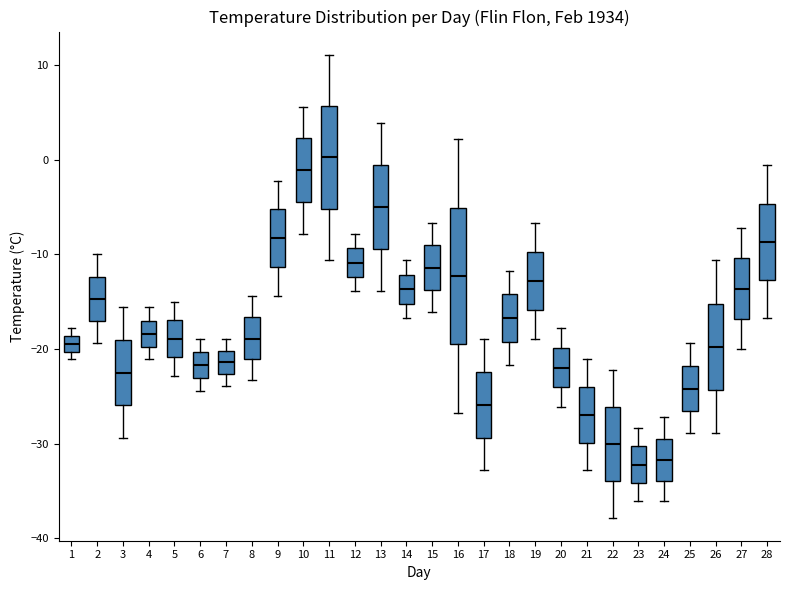

Reading left to right, transcribe this box plot: for each box, give where its median line is, the range the box spans, and where its two whiskers end, as read against the y-axis. The values are not printed on the chart, so give them approximately, as read against the axis.

1: median -19 (inside the box), box -20 to -19, whiskers -21 to -18
2: median -15, box -17 to -12, whiskers -19 to -10
3: median -22, box -26 to -19, whiskers -29 to -16
4: median -18, box -20 to -17, whiskers -21 to -16
5: median -19, box -21 to -17, whiskers -23 to -15
6: median -22, box -23 to -20, whiskers -24 to -19
7: median -21, box -23 to -20, whiskers -24 to -19
8: median -19, box -21 to -17, whiskers -23 to -14
9: median -8, box -11 to -5, whiskers -14 to -2
10: median -1, box -4 to 2, whiskers -8 to 6
11: median 0, box -5 to 6, whiskers -11 to 11
12: median -11, box -12 to -9, whiskers -14 to -8
13: median -5, box -9 to -1, whiskers -14 to 4
14: median -14, box -15 to -12, whiskers -17 to -11
15: median -11, box -14 to -9, whiskers -16 to -7
16: median -12, box -19 to -5, whiskers -27 to 2
17: median -26, box -29 to -22, whiskers -33 to -19
18: median -17, box -19 to -14, whiskers -22 to -12
19: median -13, box -16 to -10, whiskers -19 to -7
20: median -22, box -24 to -20, whiskers -26 to -18
21: median -27, box -30 to -24, whiskers -33 to -21
22: median -30, box -34 to -26, whiskers -38 to -22
23: median -32, box -34 to -30, whiskers -36 to -28
24: median -32, box -34 to -29, whiskers -36 to -27
25: median -24, box -27 to -22, whiskers -29 to -19
26: median -20, box -24 to -15, whiskers -29 to -11
27: median -14, box -17 to -10, whiskers -20 to -7
28: median -9, box -13 to -5, whiskers -17 to -1